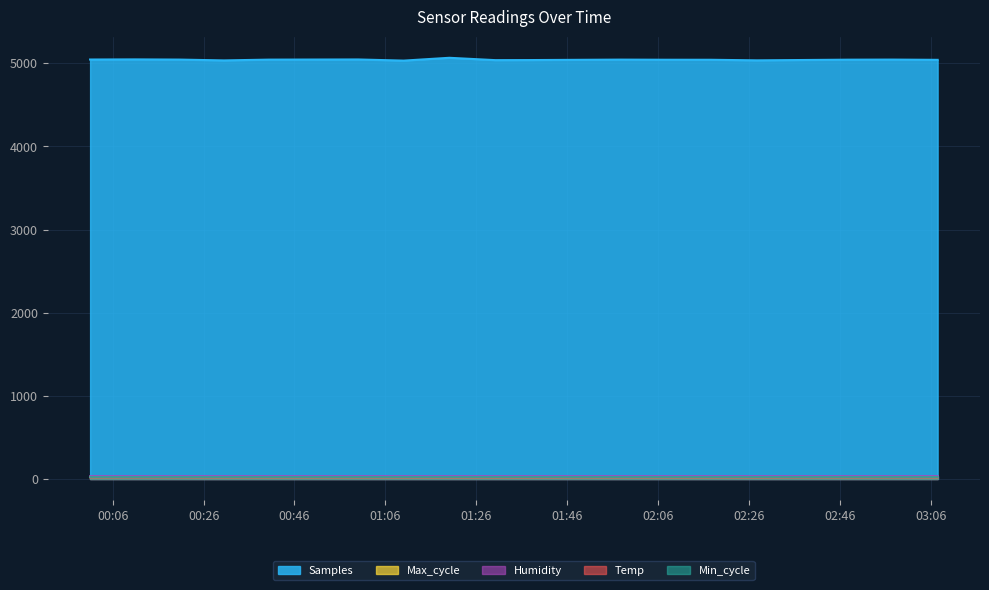

What is the total value across all series at 2023/06/09 03:07:31?

5077.1